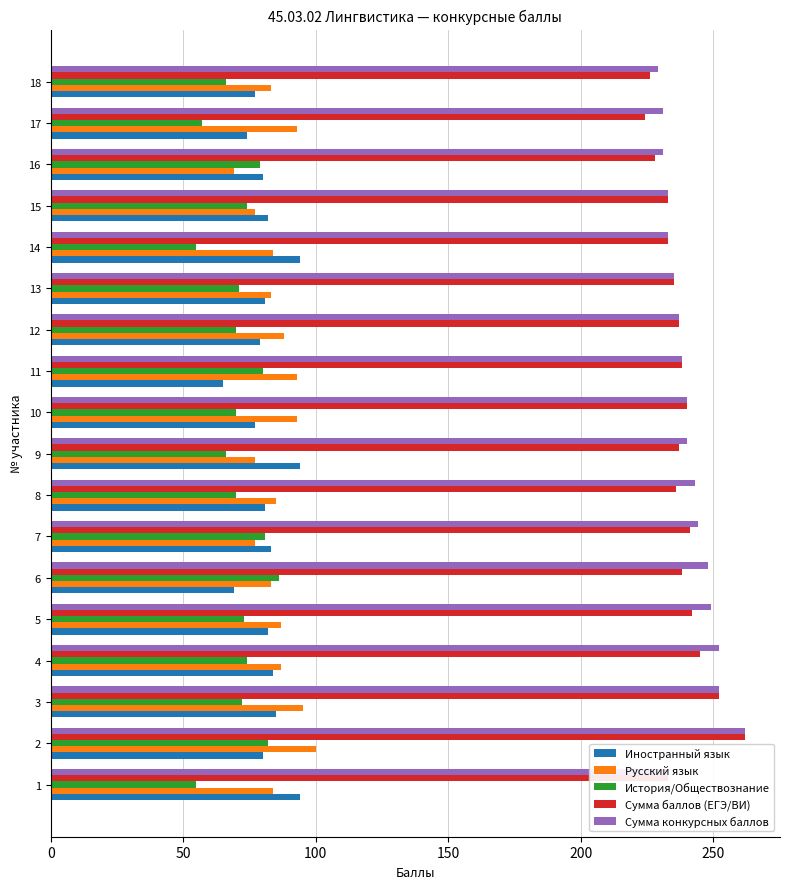

At which category is the sum across all series the highest?

2